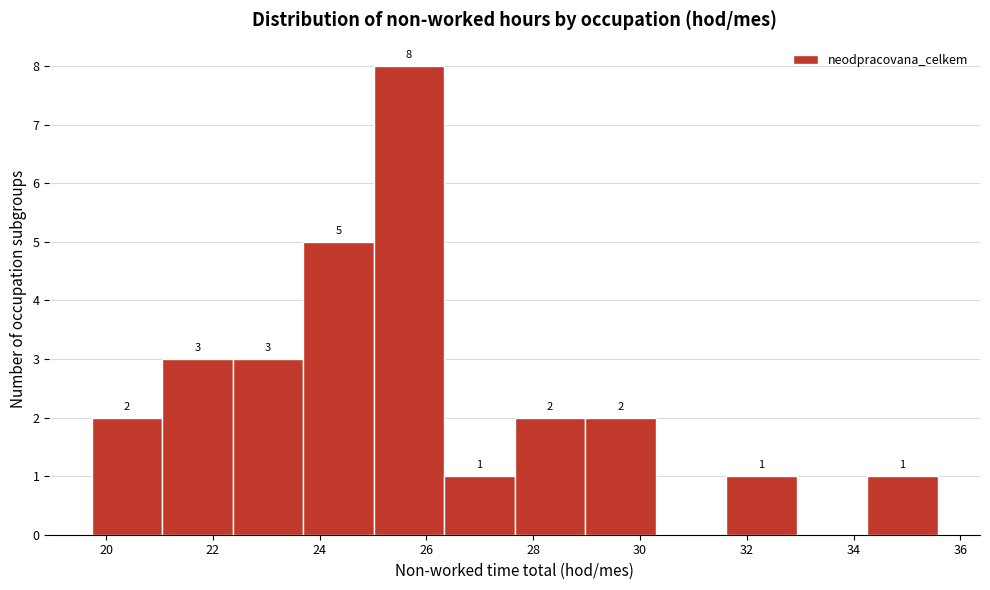

Over which range of the x-axis is the bar tallest?

25.0 to 26.4